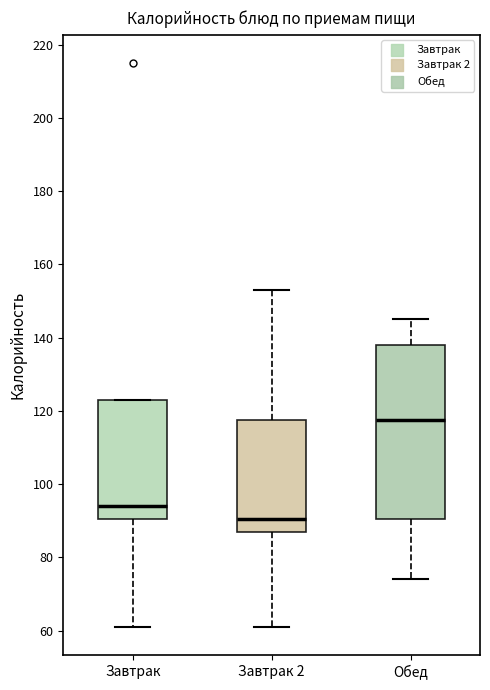

Where is the upper edge of the box for Завтрак on the y-axis? The values are not printed on the chart, so give them approximately, as read against the axis.

124